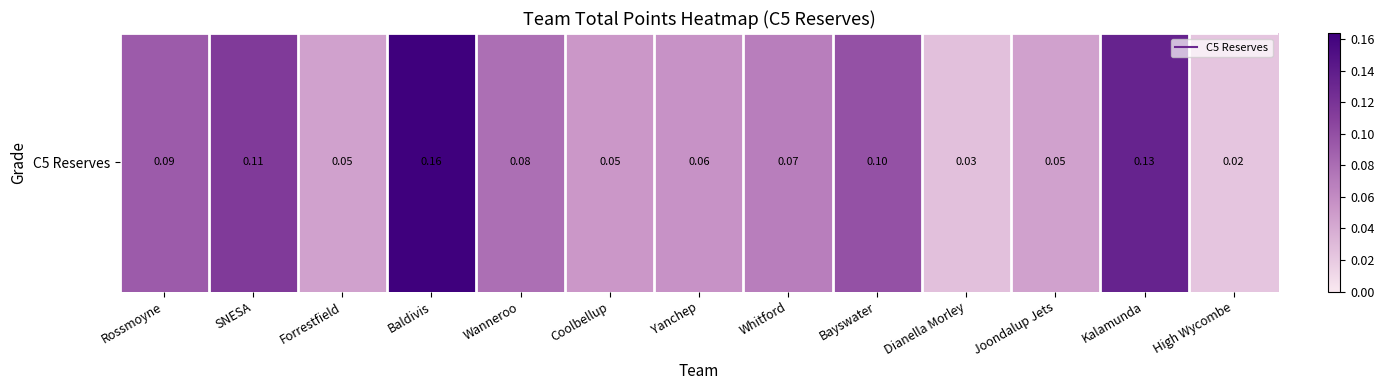

List the labels in order of value, largest first.

Baldivis, Kalamunda, SNESA, Bayswater, Rossmoyne, Wanneroo, Whitford, Yanchep, Coolbellup, Forrestfield, Joondalup Jets, Dianella Morley, High Wycombe